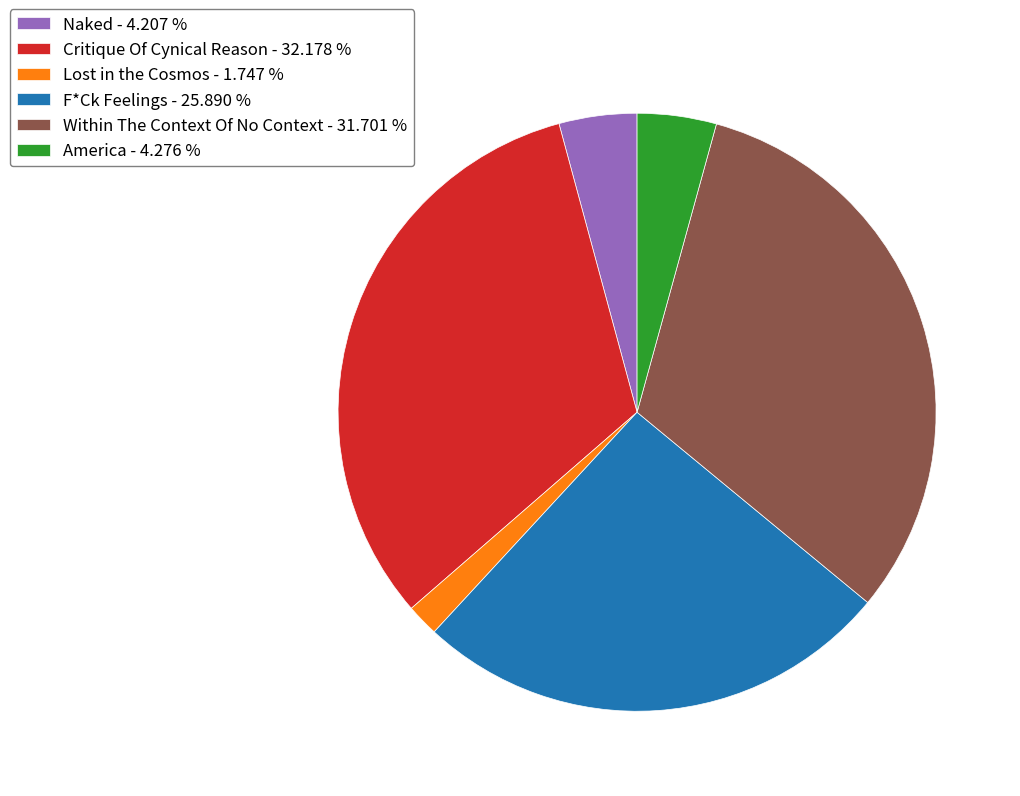

Is it true that Critique Of Cynical Reason is 23% of the pie?

False